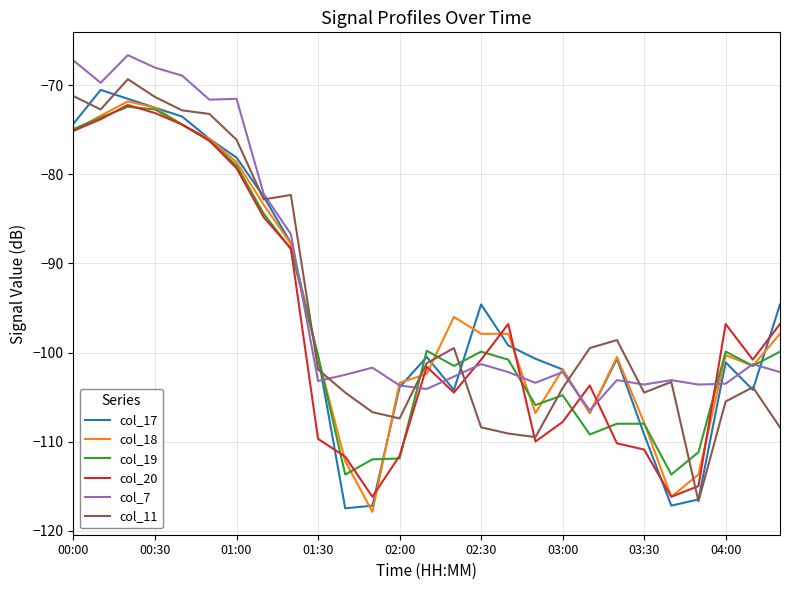

What is the minimum value shown in the chart?

-117.9